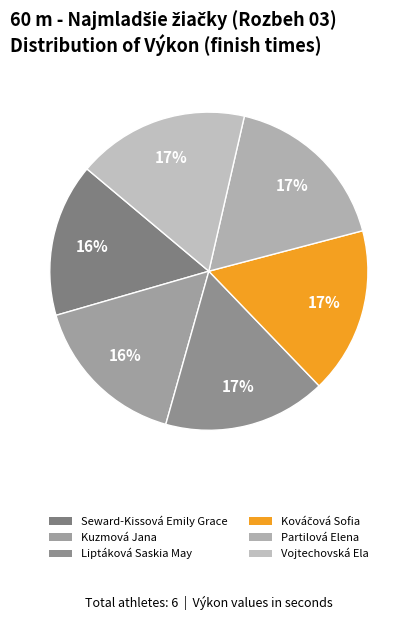

How much of the chart is everything except Partilová Elena?

82.7%